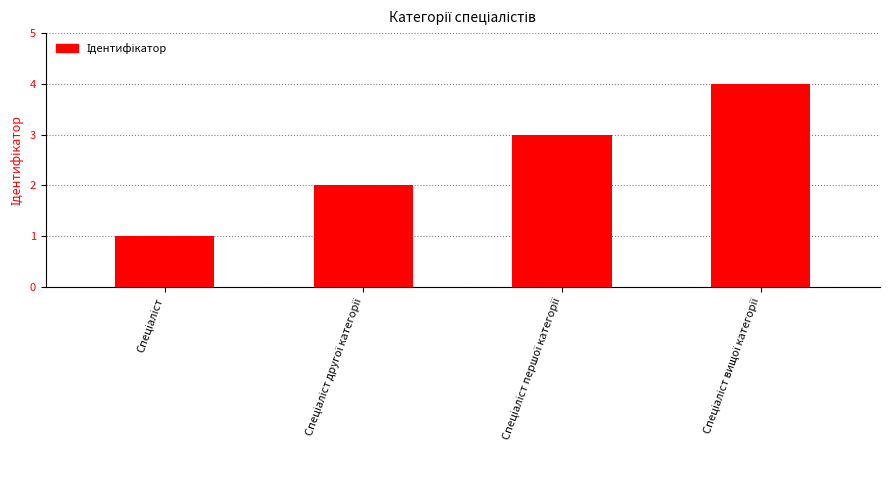

What is the maximum value shown in the chart?

4